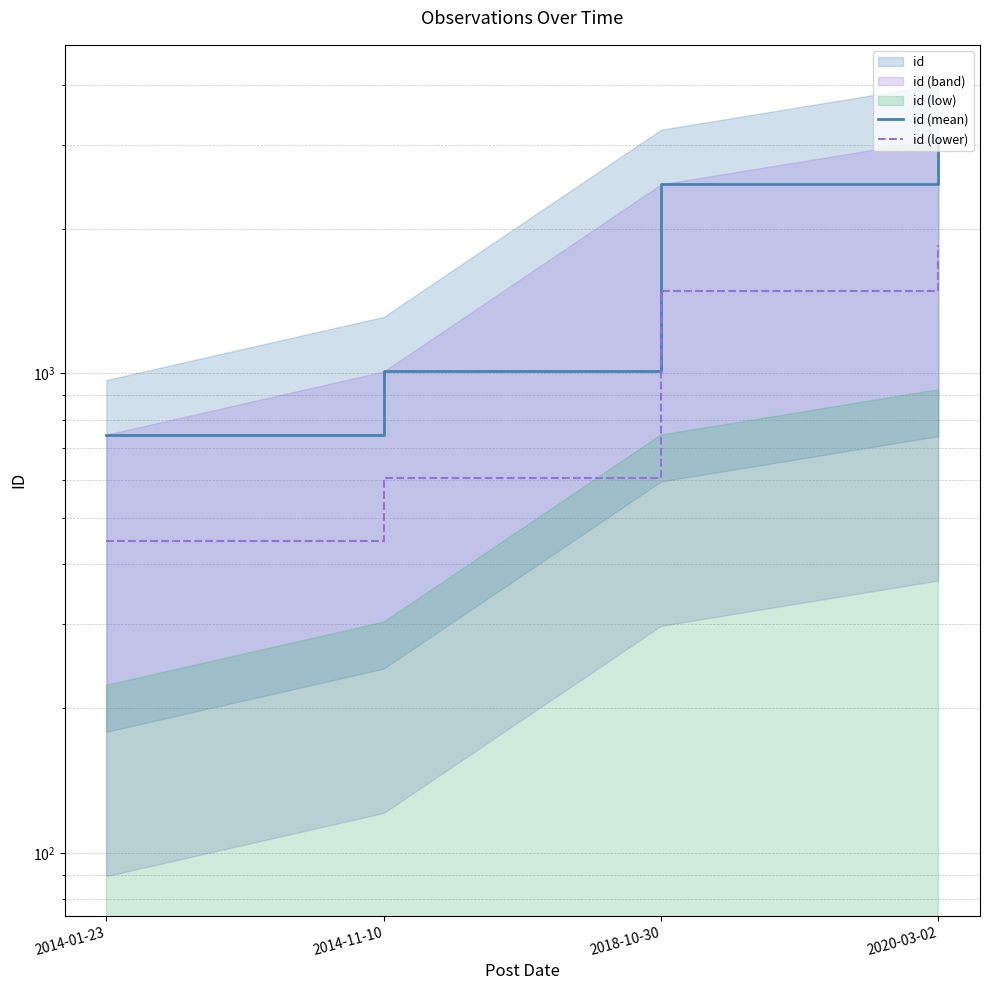

Reading right to left, what are all the values shown in this chart?

id (mean): 3081.0	2479.0	1009.0	745.0
id (lower): 1848.6	1487.4	605.4	447.0